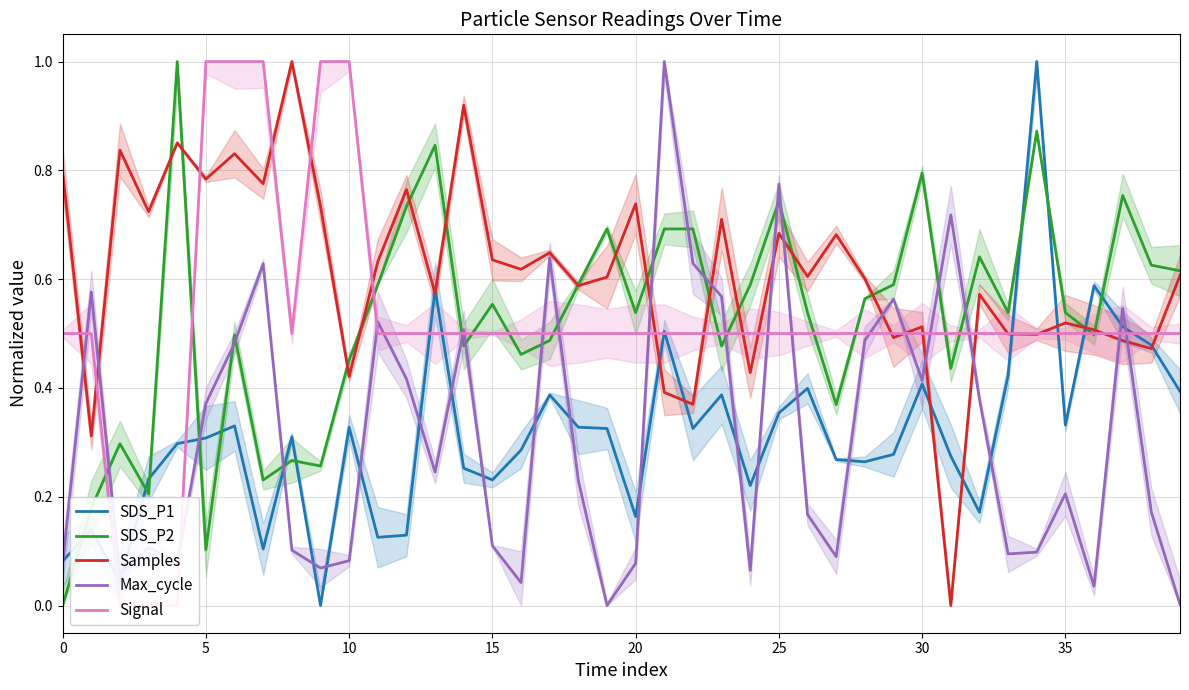

Which series ends up on top after the final intersection of Max_cycle and SDS_P2?

SDS_P2